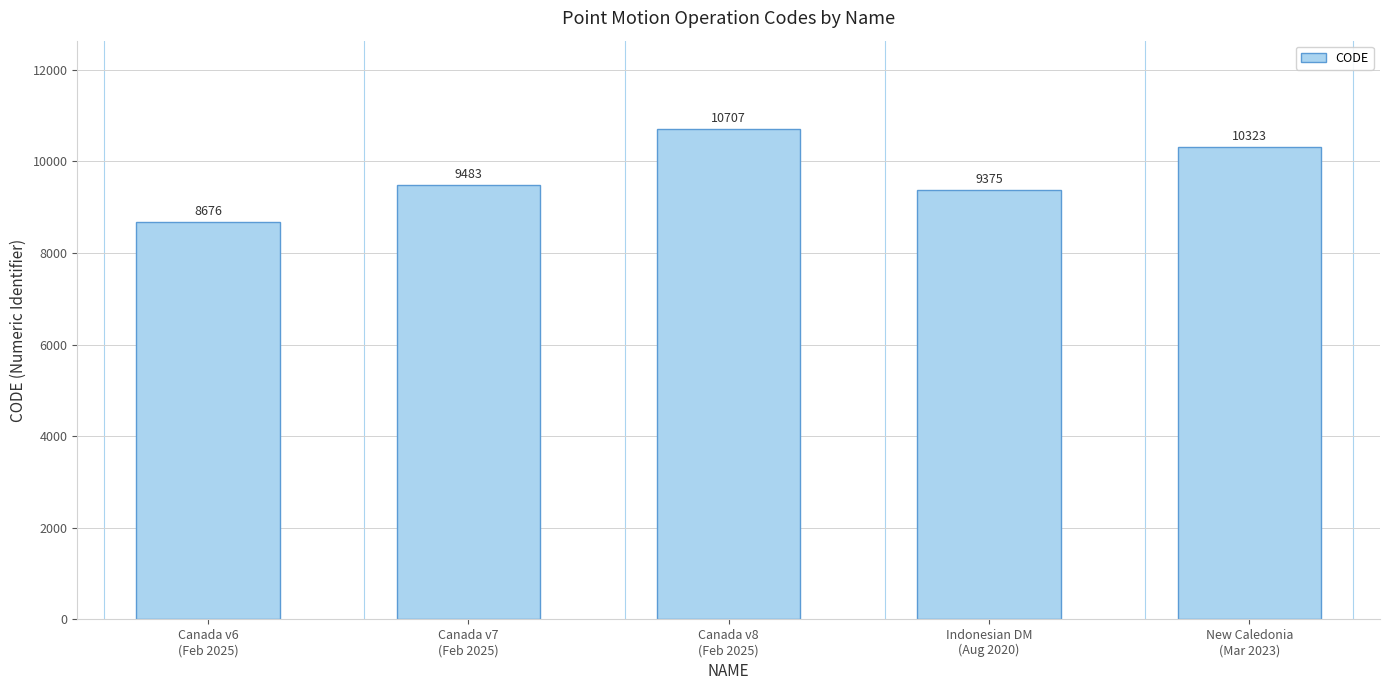

What value does the data have at Canada v6
(Feb 2025), to the nearest 100?

8700